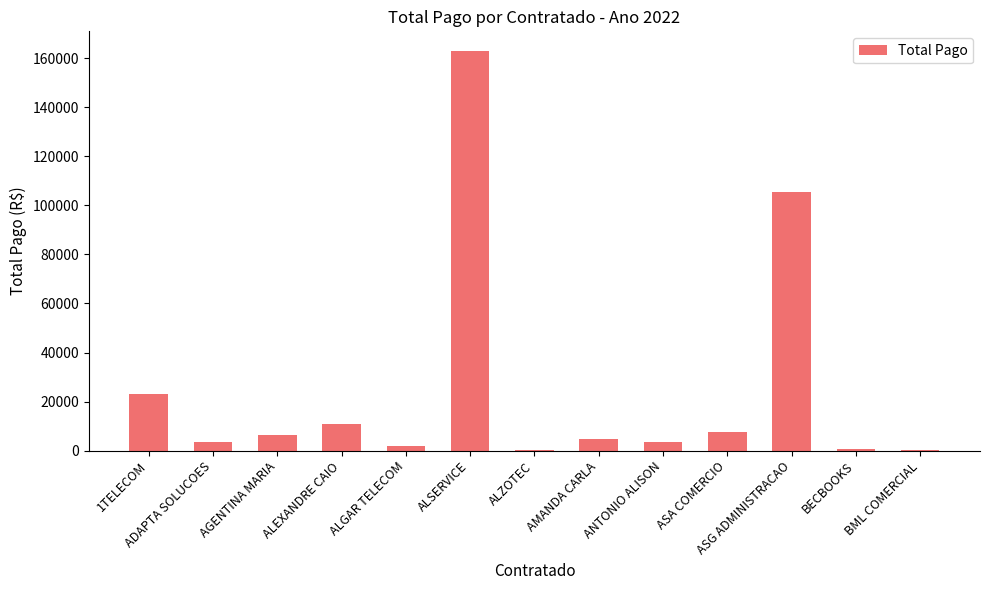

What is the sum of the values at AMANDA CARLA and ALEXANDRE CAIO?

15445.5